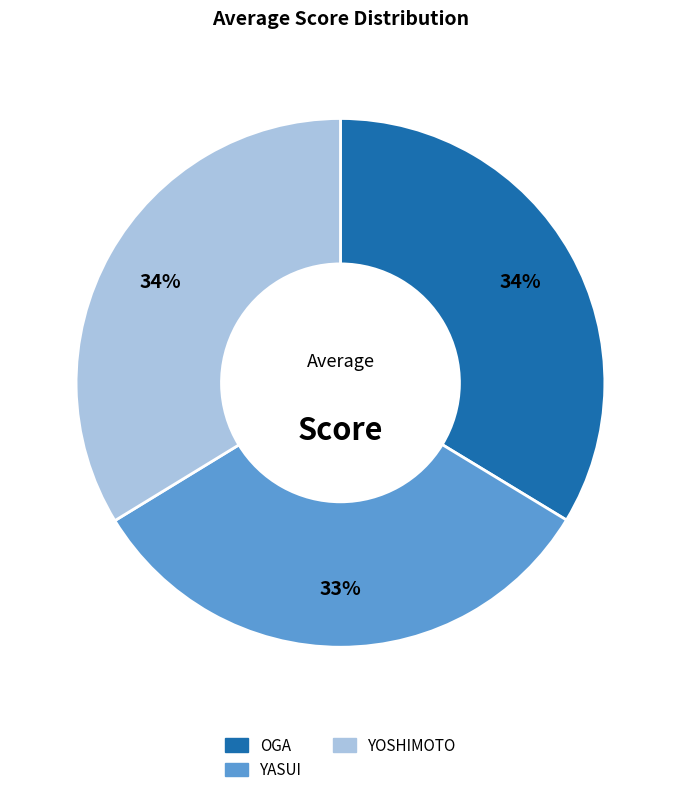

To the nearest percent, what is the difference between the largest and smallest slice percentages?

1%